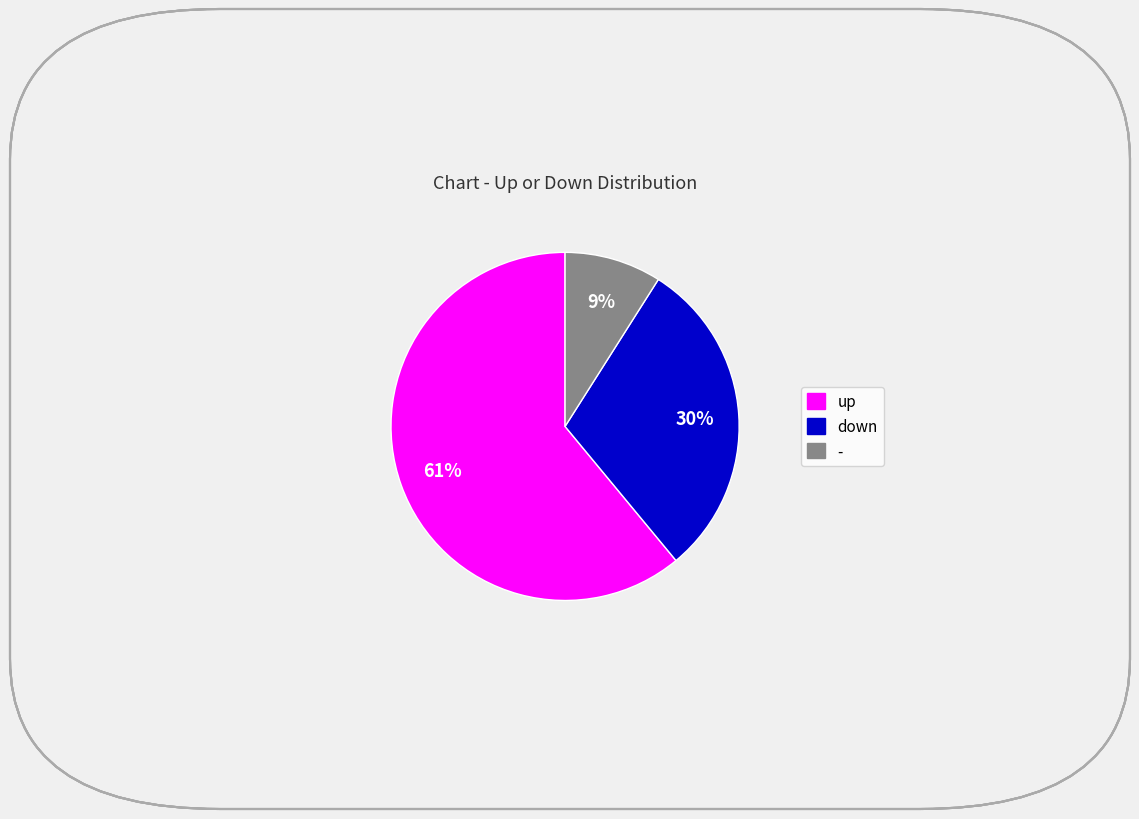

Which slice is the smallest?

-